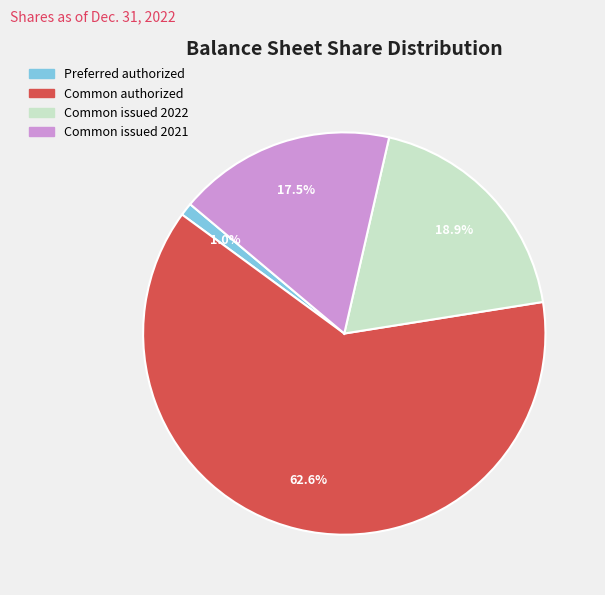

To the nearest percent, what is the average slice percentage?

25%